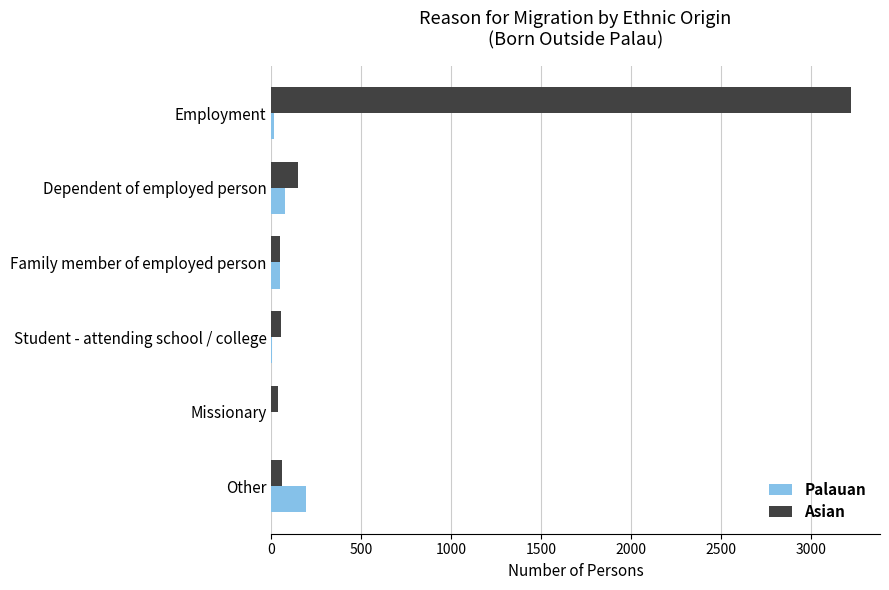

True or false: Asian has a value of 3223 at Employment.

True